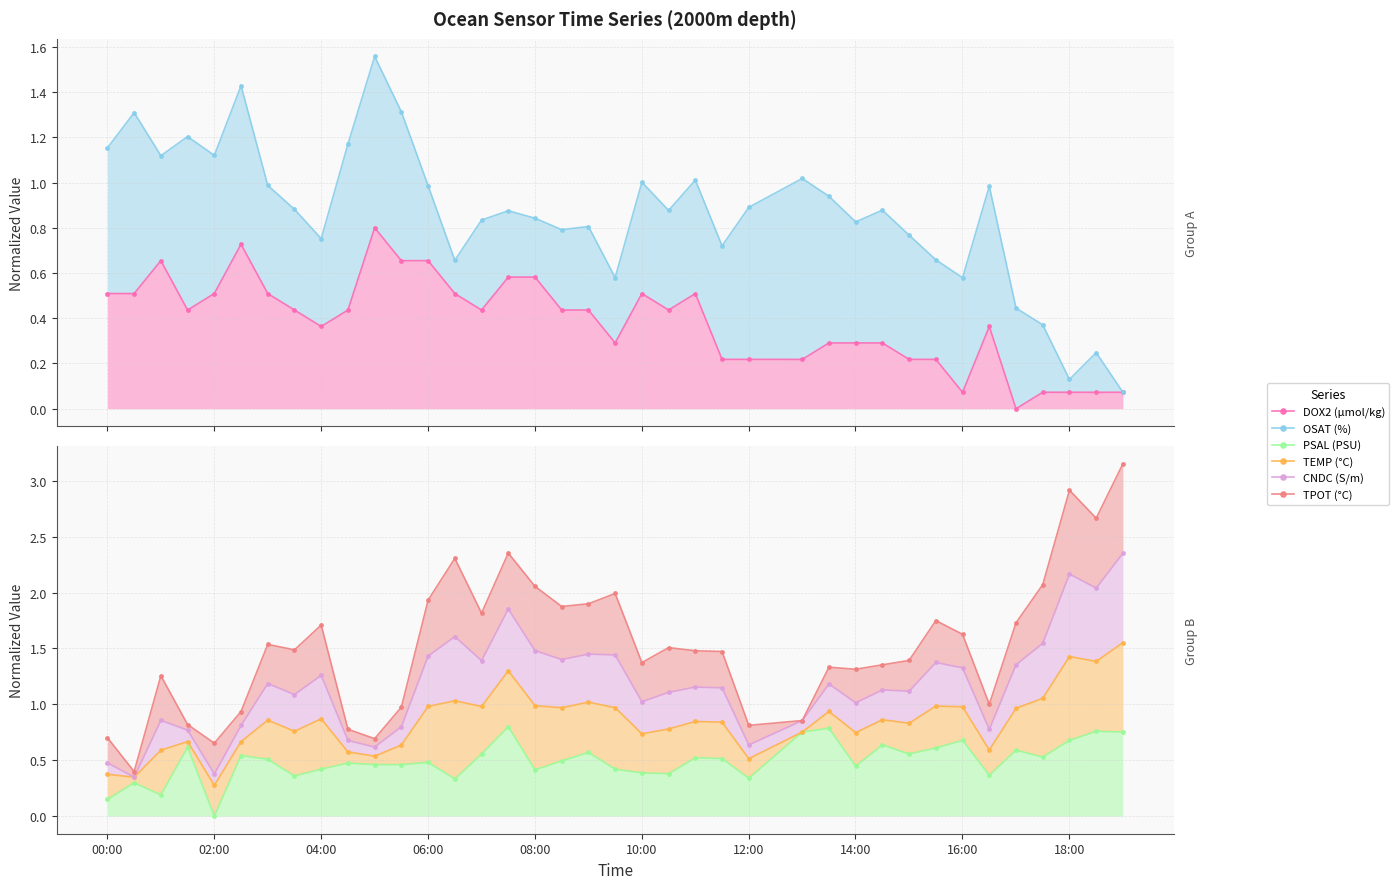

In TEMP (°C), how many points are lower than both neighbors (excluding endpoints)?

12